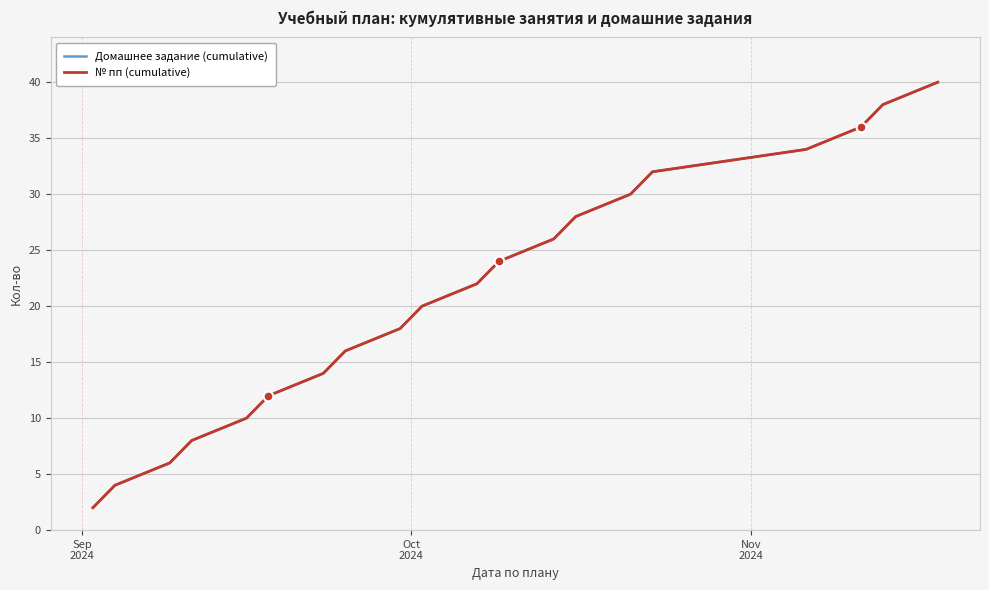

Is this an area chart (filled region under the line)?

No